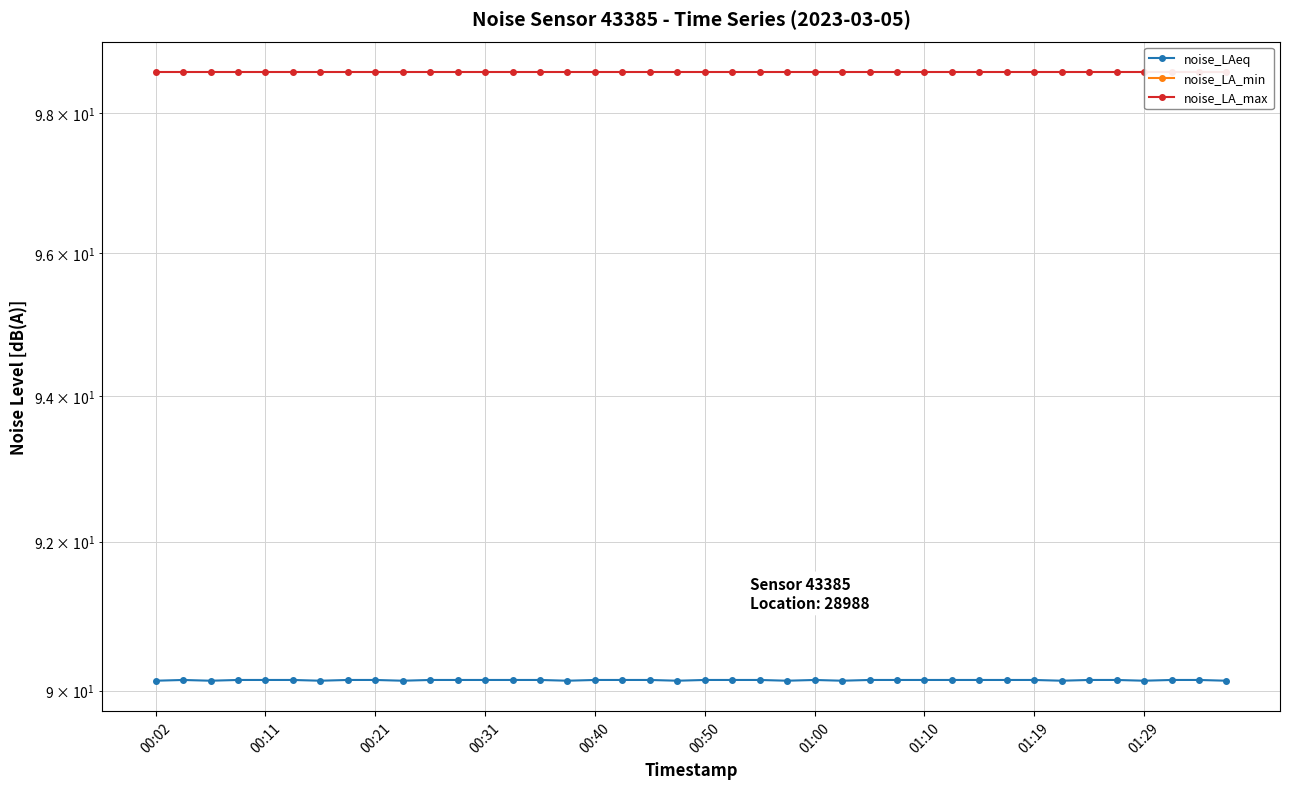

Which category has the highest value across all series?

00:02